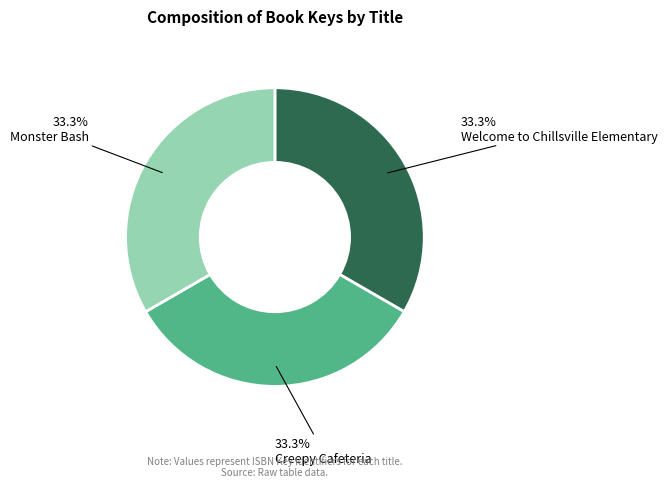

Count the number of slices in the pie.

3